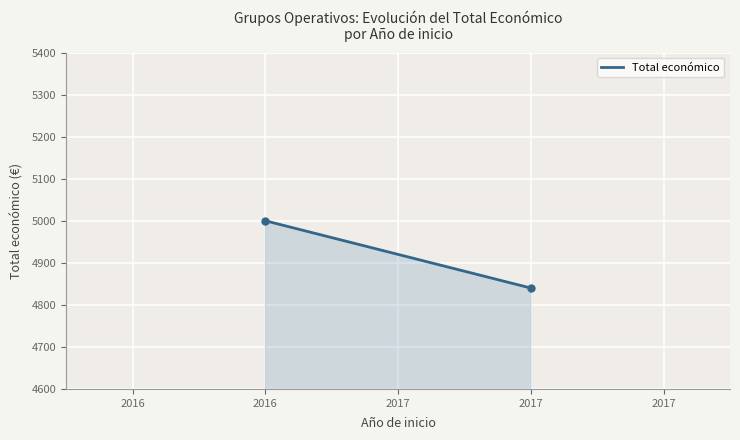

What is the smallest value displayed?

4840.0